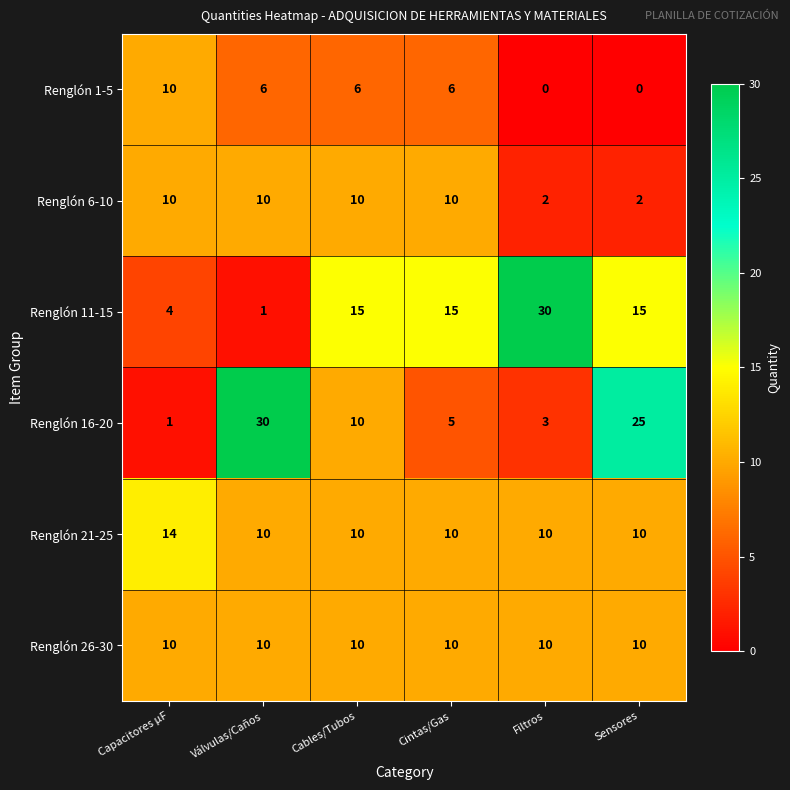

What is the maximum value for Renglón 11-15?

30